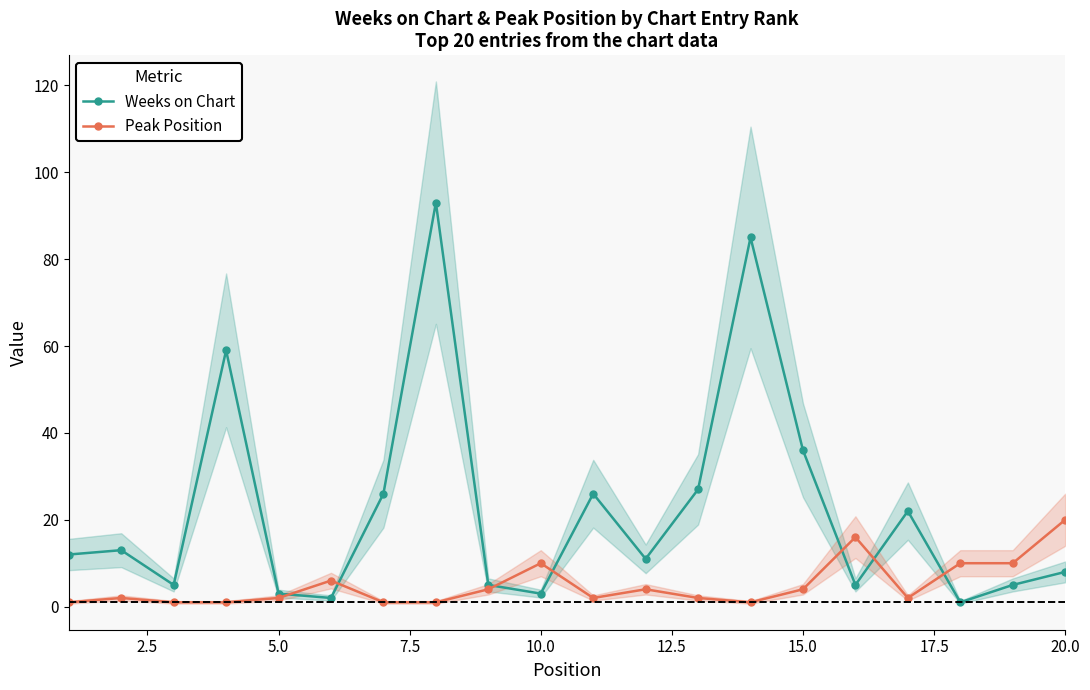

What is the highest value of the Peak Position series?

20